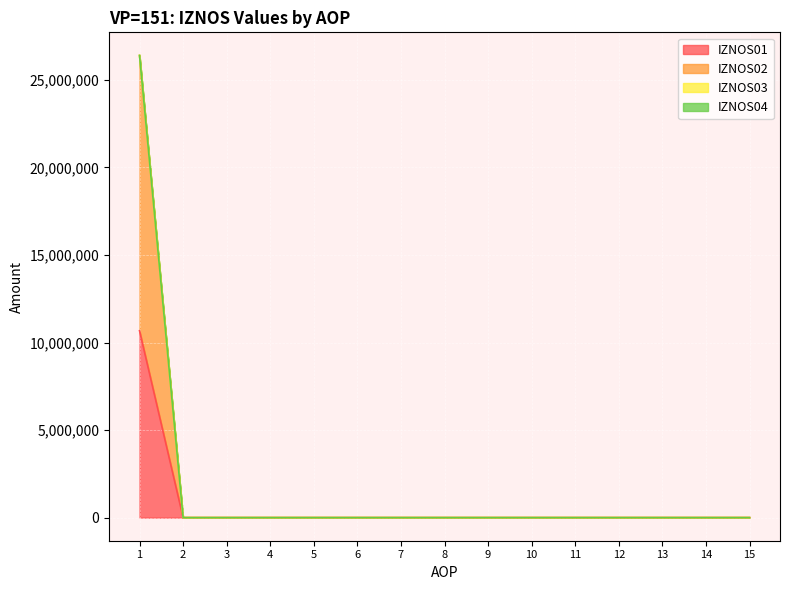

The IZNOS04 series shows 0 at 3. True or false?

True